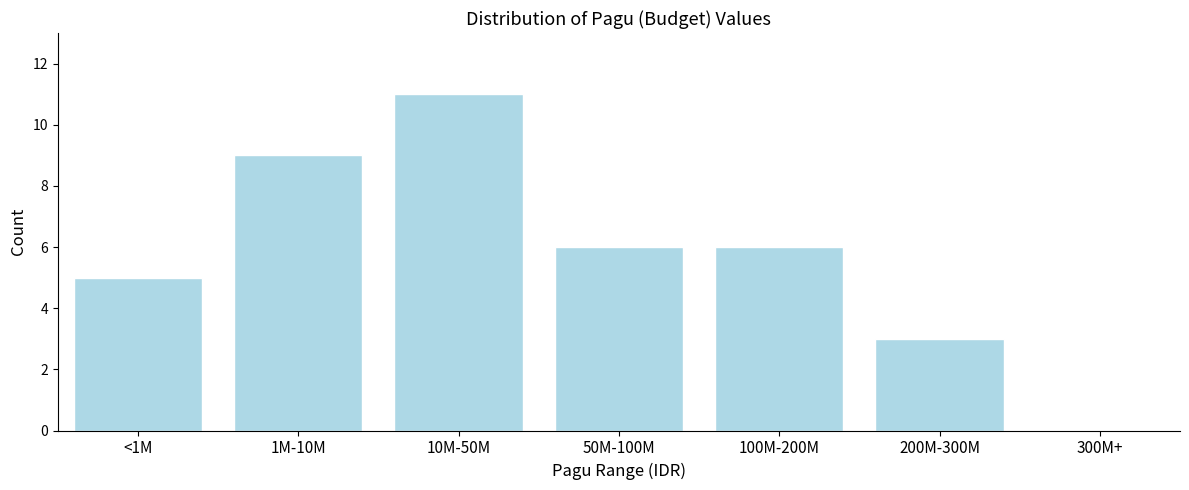

Reading left to right, what are all the values shown in this chart?

<1M=5	1M-10M=9	10M-50M=11	50M-100M=6	100M-200M=6	200M-300M=3	300M+=0